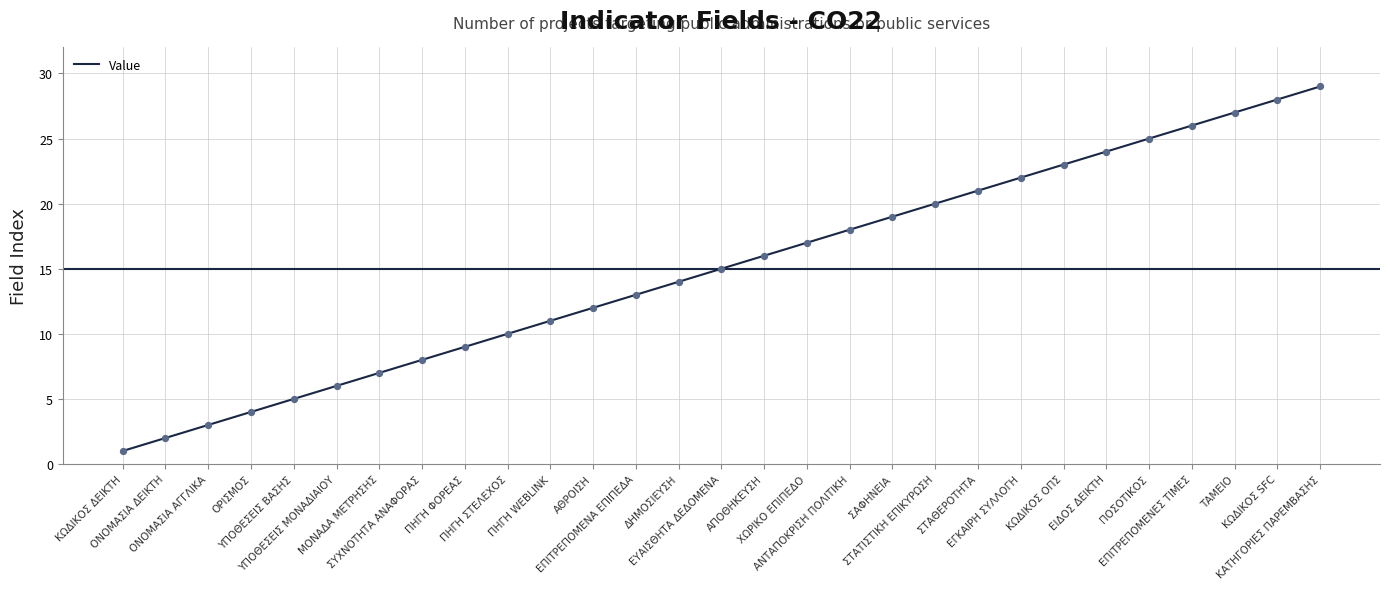

Between ΟΡΙΣΜΟΣ and ΠΗΓΗ ΦΟΡΕΑΣ, which is larger?

ΠΗΓΗ ΦΟΡΕΑΣ